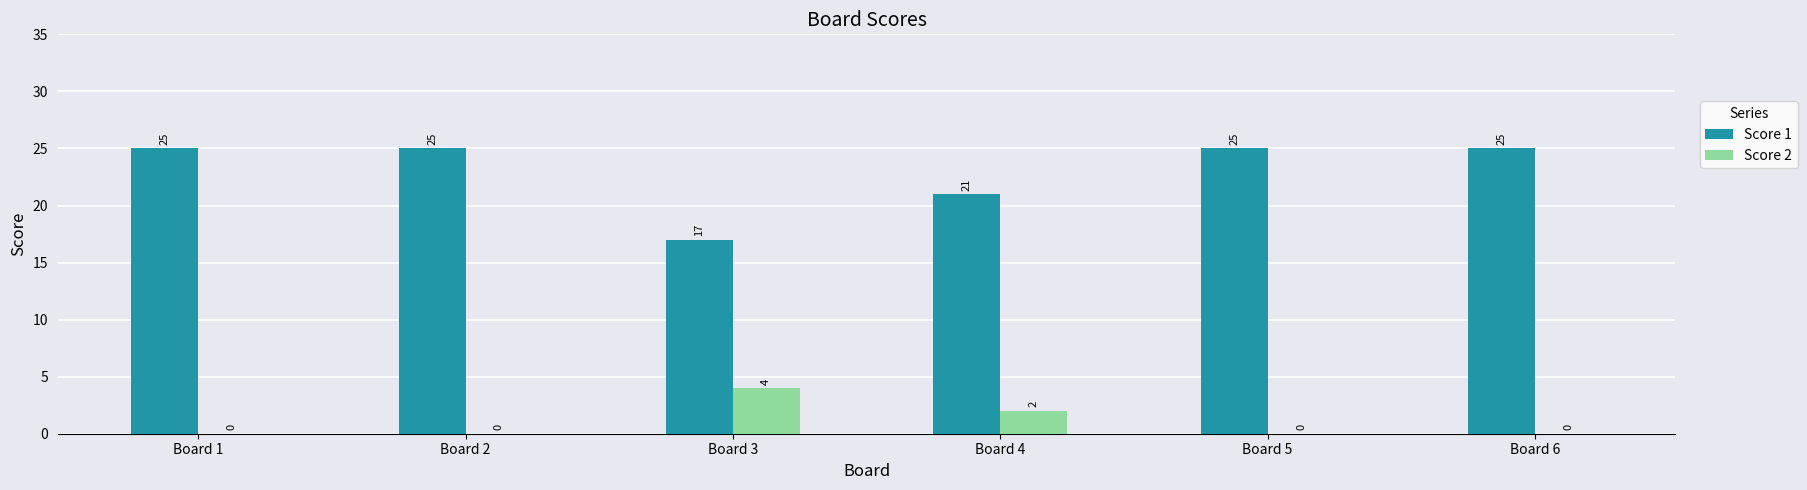

Which category has the highest value in the Score 2 series?

Board 3